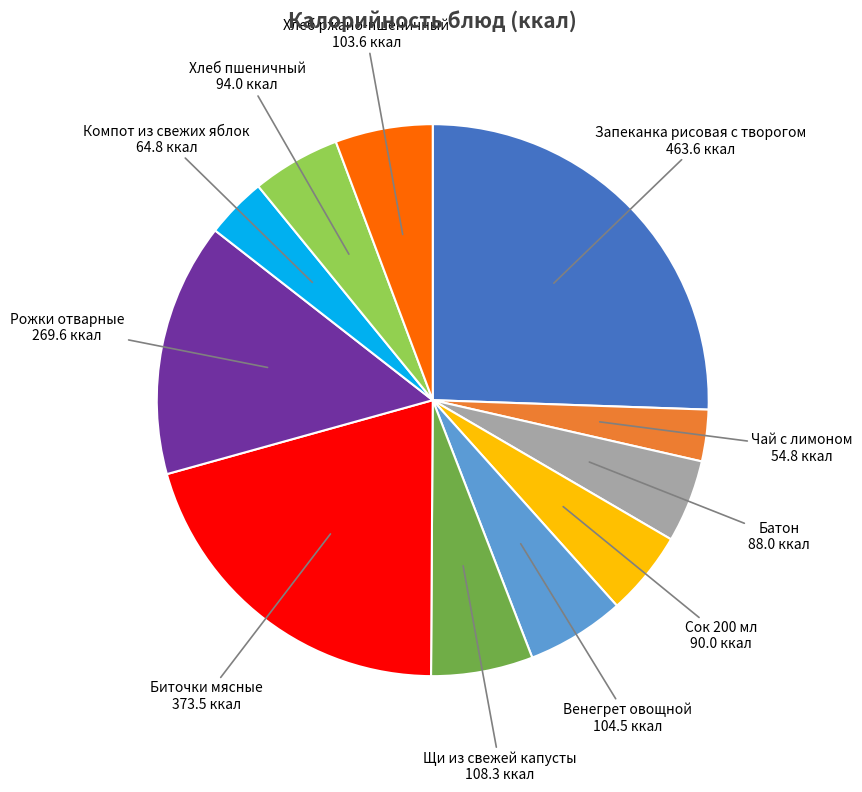

Is there any slice that represents more than half of the pie?

No